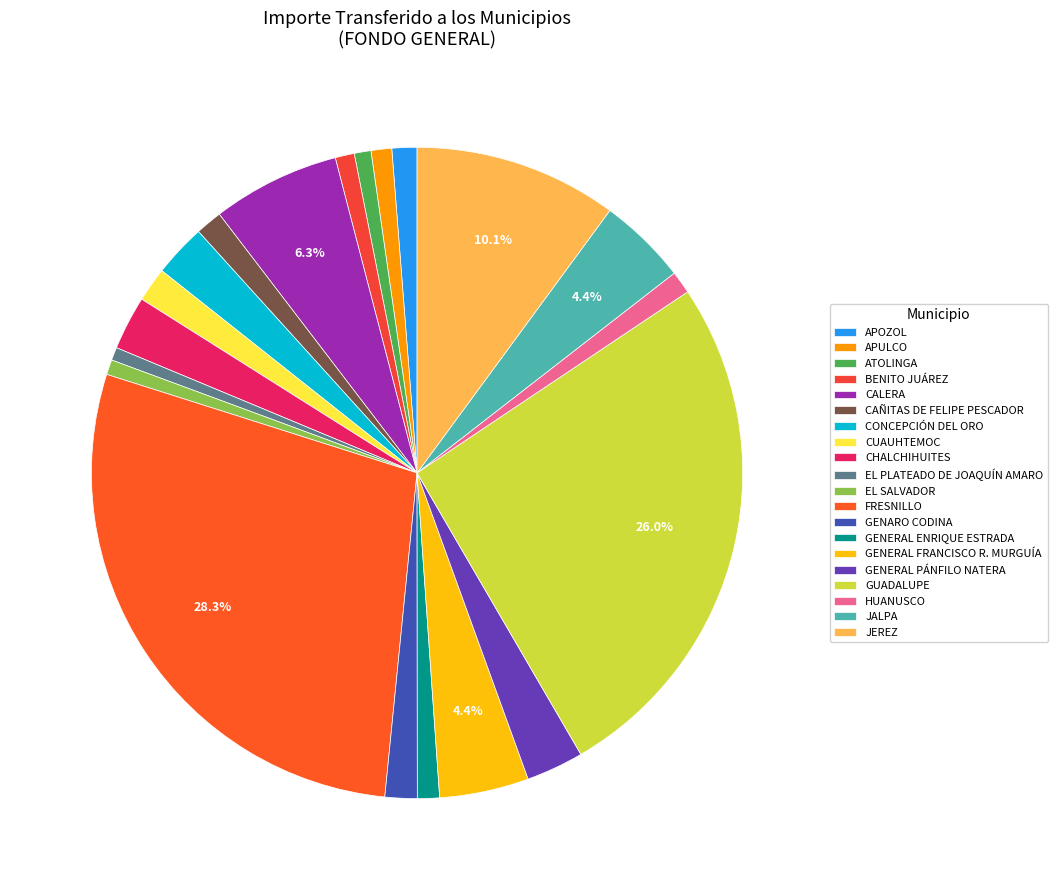

Which category has the smallest portion of the pie?

EL PLATEADO DE JOAQUÍN AMARO